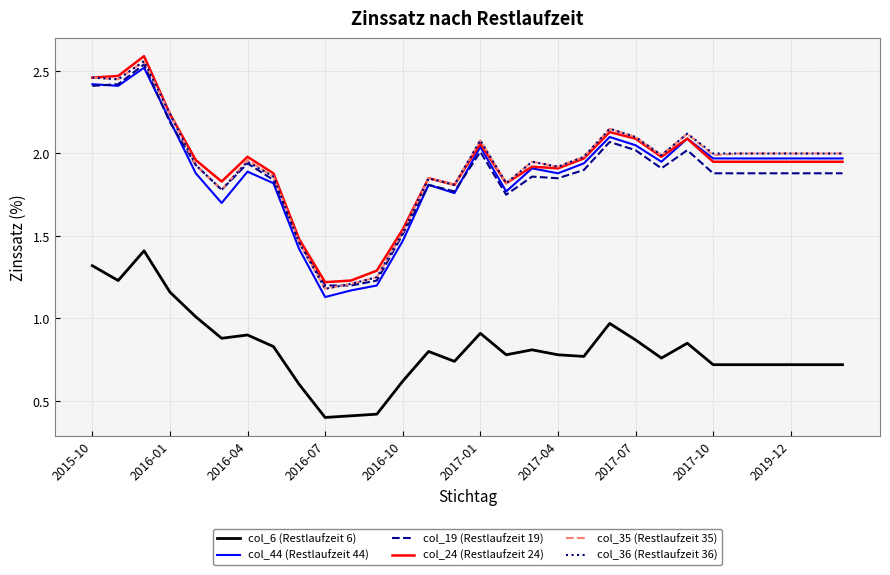

What is the highest value of the col_6 (Restlaufzeit 6) series?

1.4